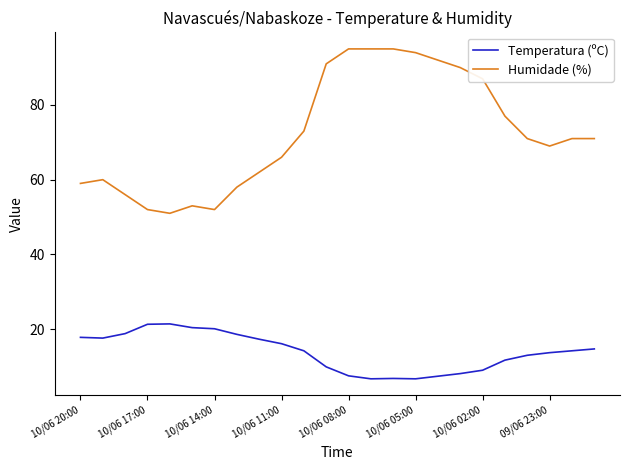

What is the maximum value shown in the chart?

95.0